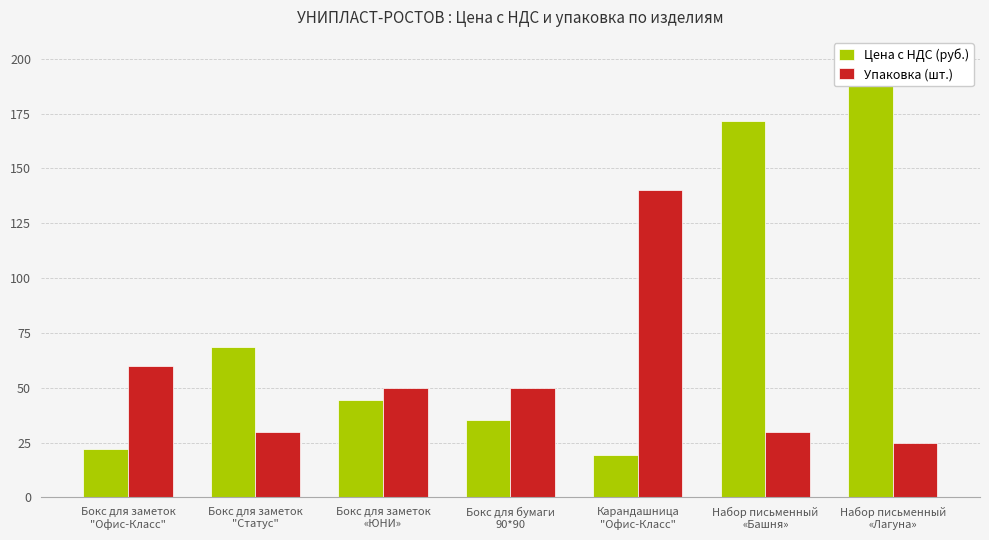

Which series has the largest range (max minus min)?

Цена с НДС (руб.)